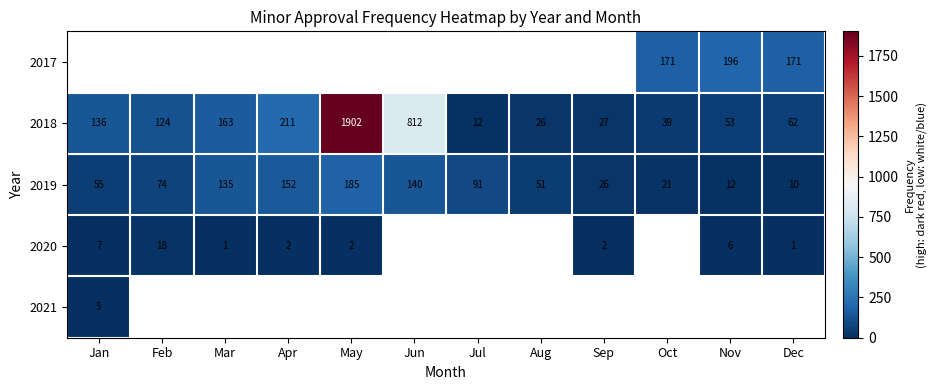

True or false: 2019 has a value of 152 at Apr.

True